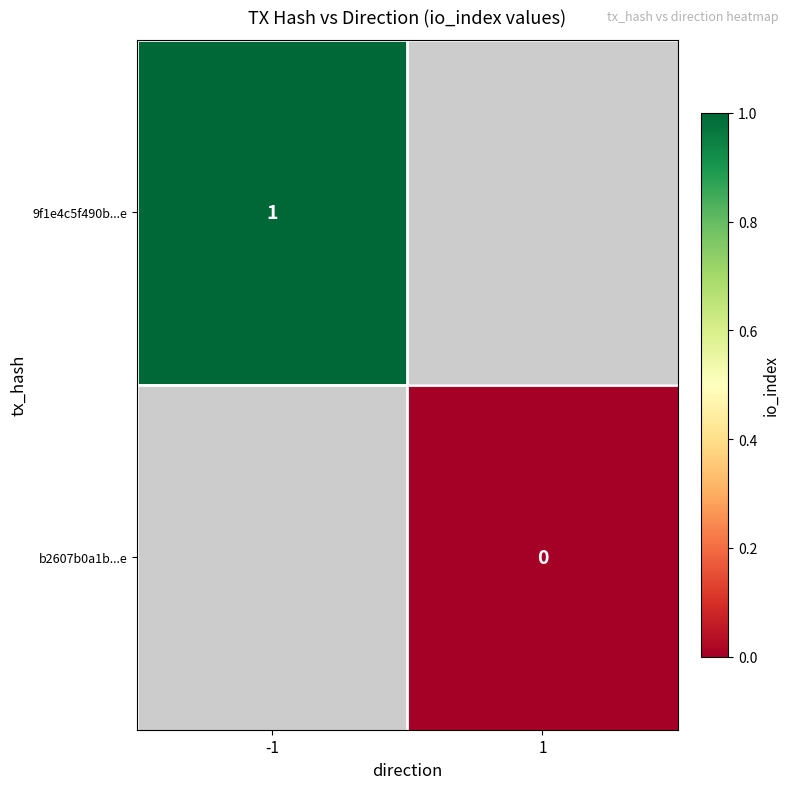

How many series are shown in this chart?

2